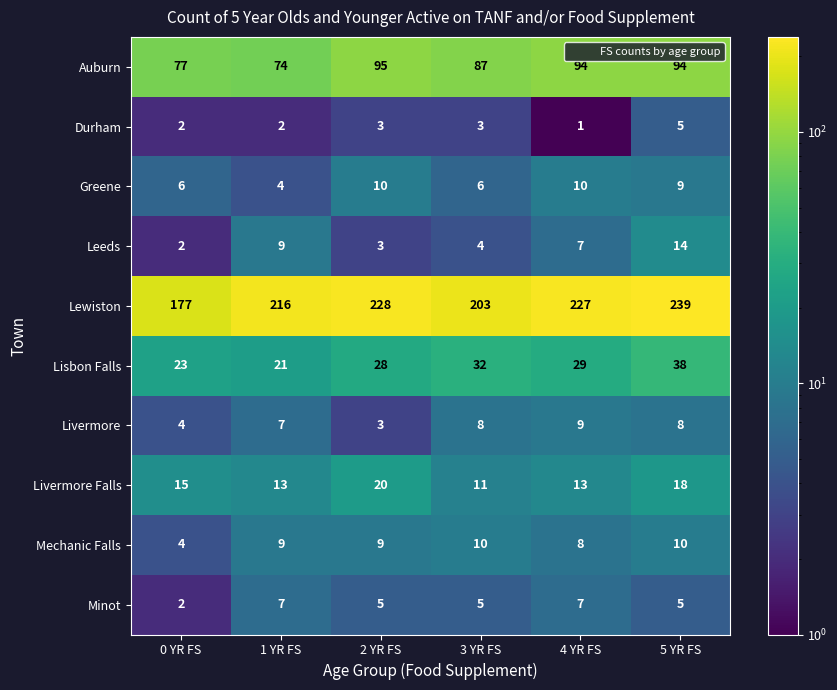

How many Durham values are between 2 and 3?

4